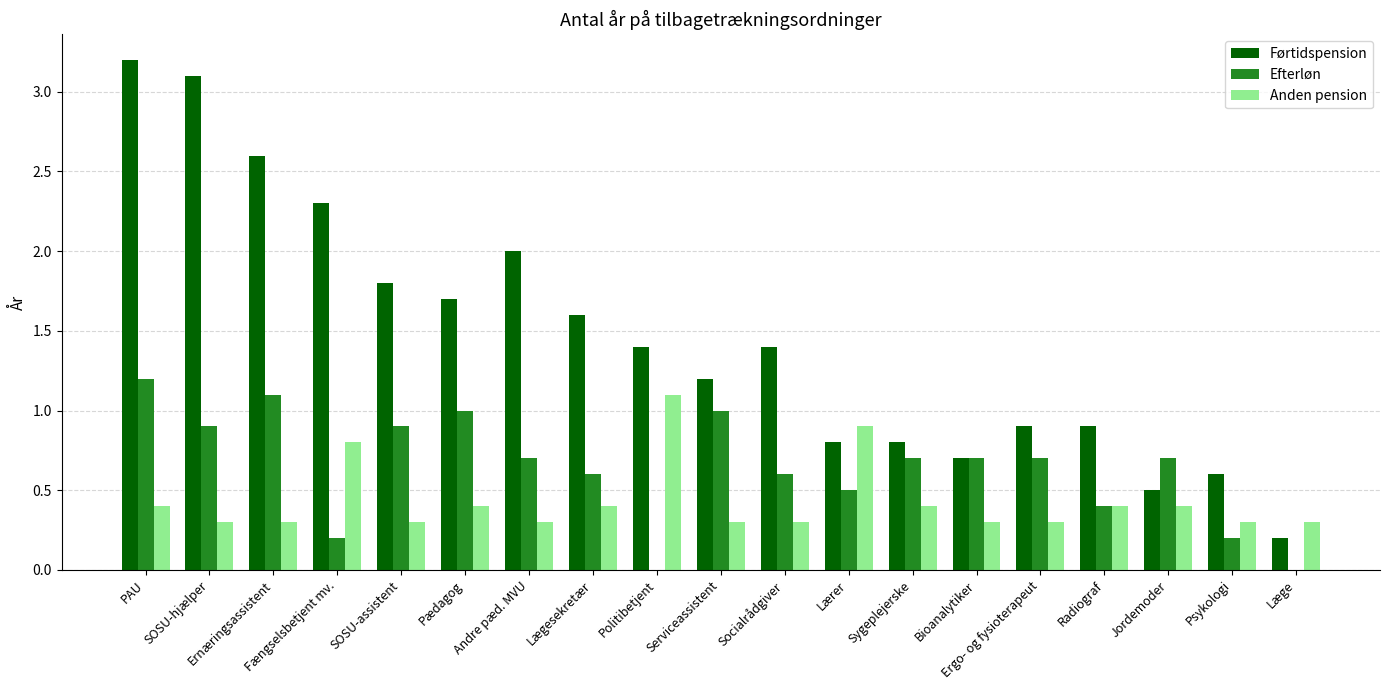

True or false: Førtidspension has a value of 1.7 at Pædagog.

True